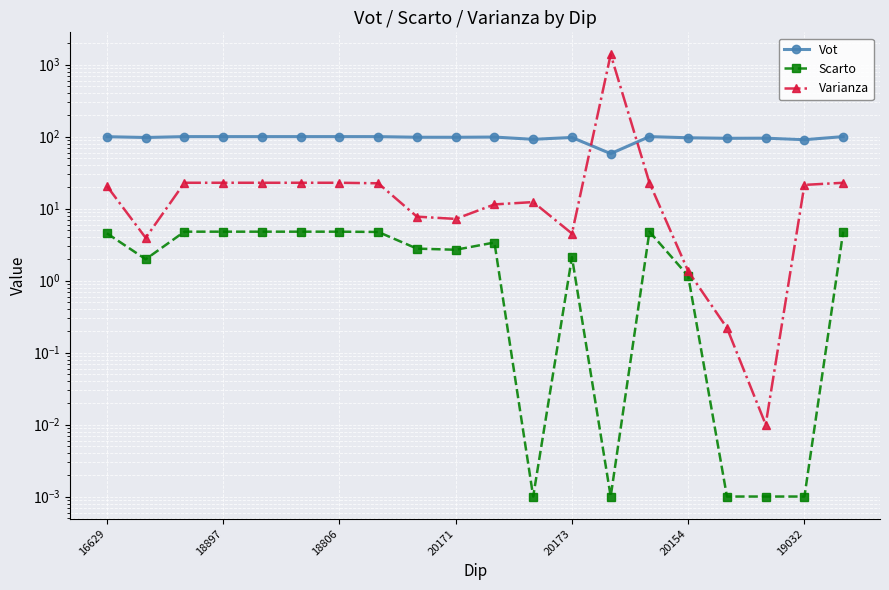

True or false: Varianza and Scarto intersect in this chart.

False